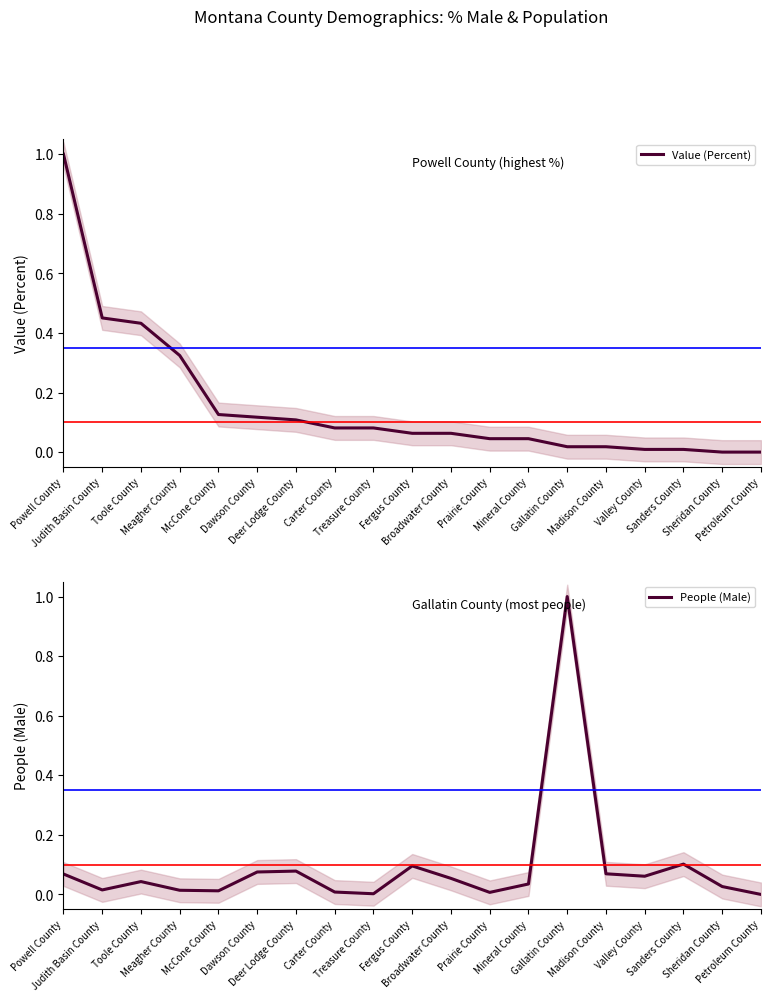

True or false: People (Male) has more than 0 points higher than both neighbors.

True